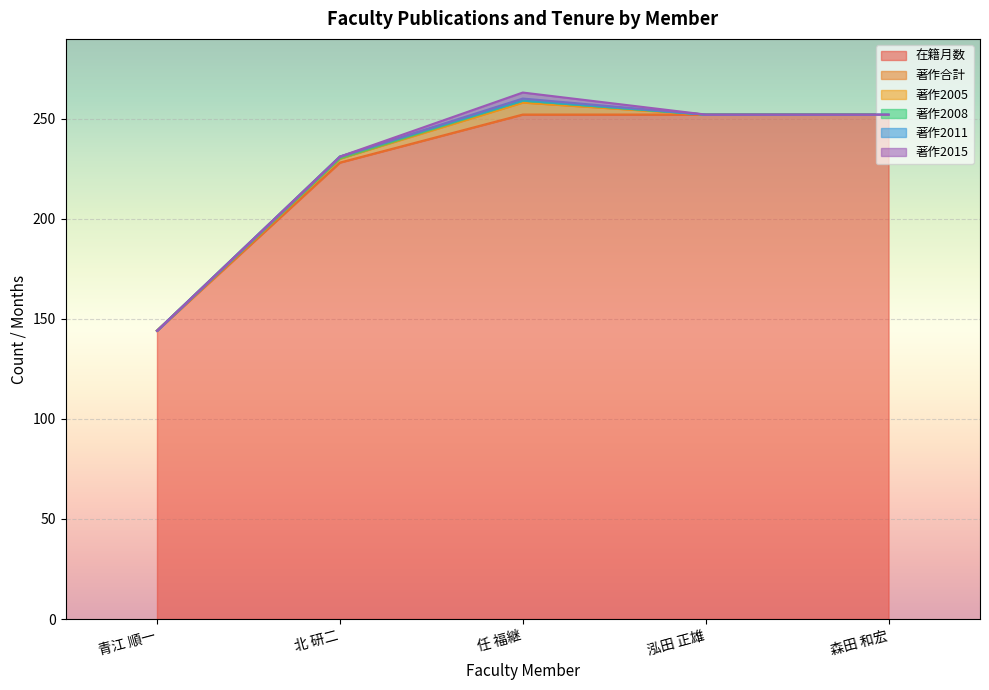

What is the approximate value of 著作2005 at 任 福継?

1